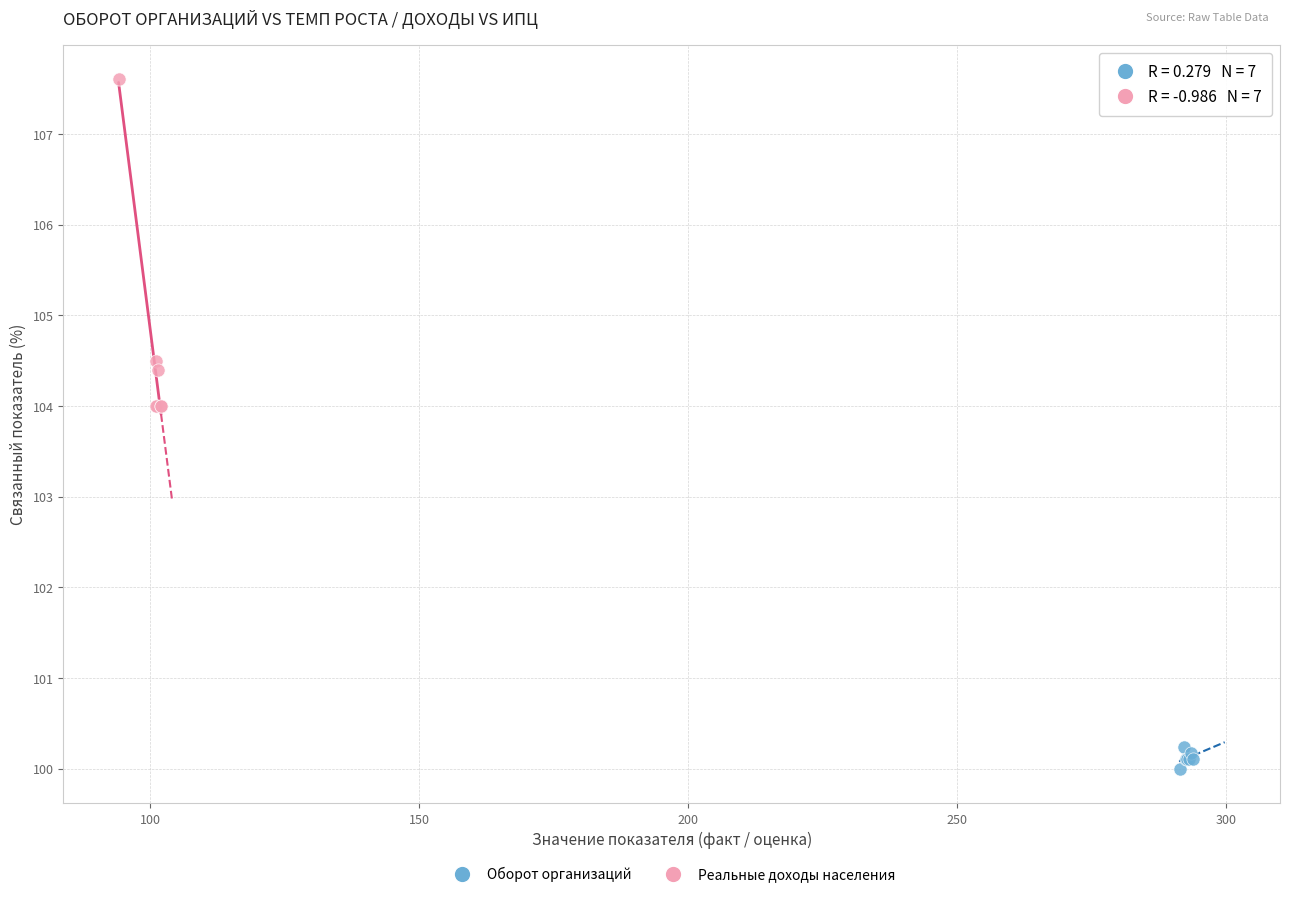

Which series reaches the maximum Y coordinate?

Реальные доходы населения